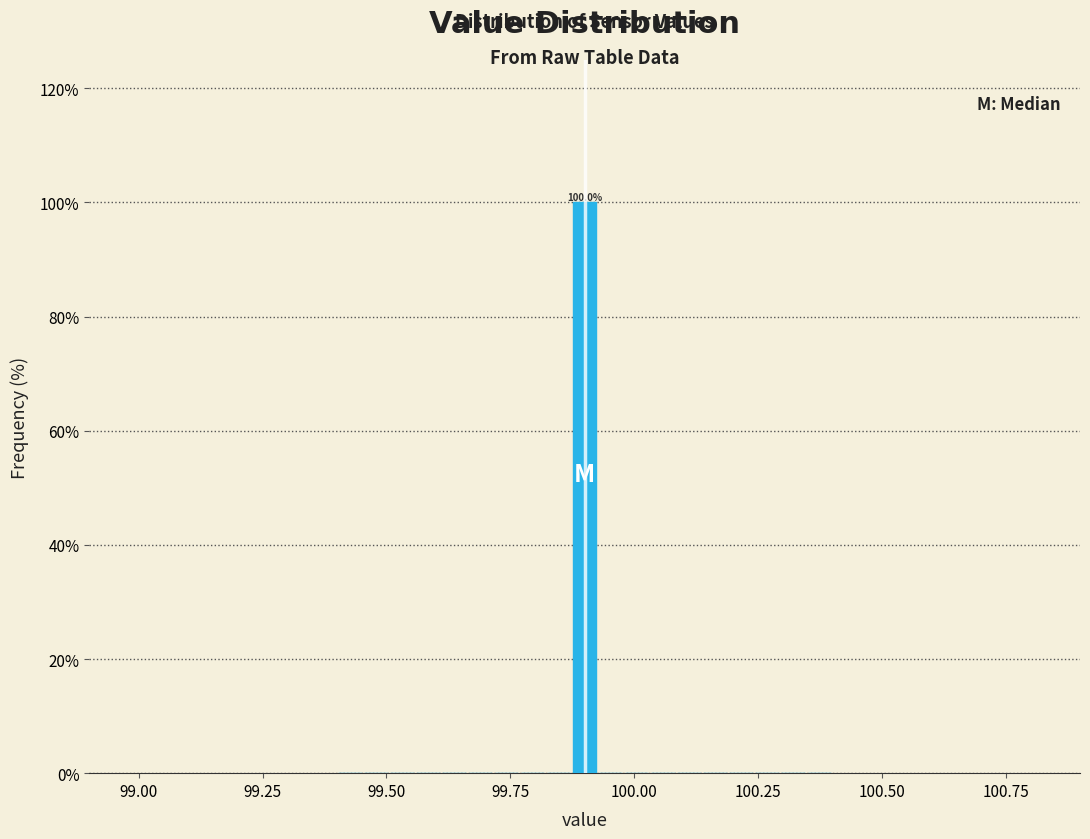

Around what value on the x-axis is the tallest bar? Give the approximate position of its centre, as read against the axis.

99.90